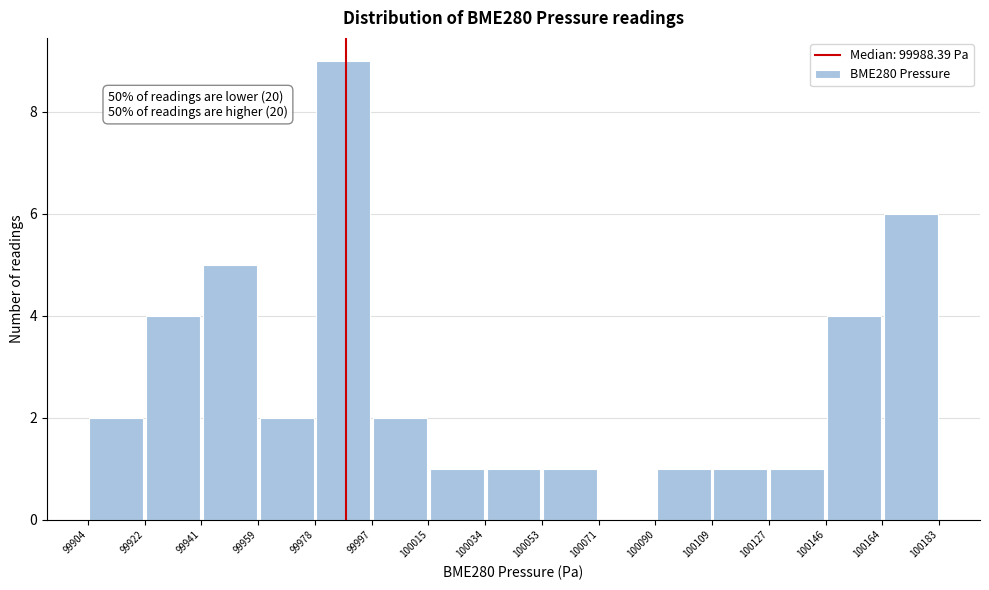

Over which range of the x-axis is the bar tallest?

99978 to 99997